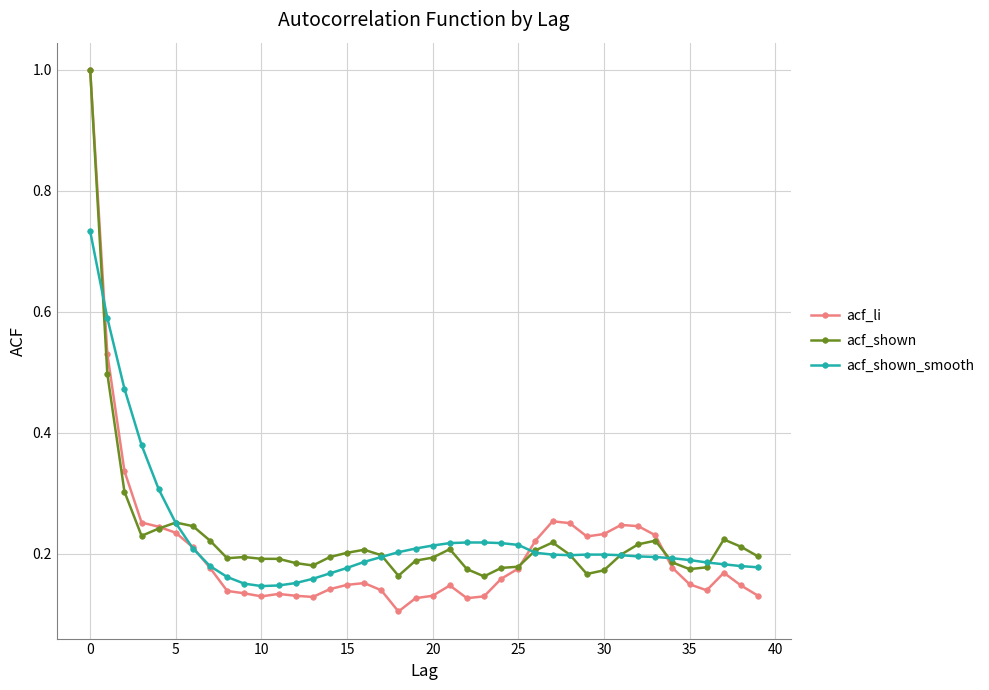

True or false: acf_li has more than 2 points higher than both neighbors.

True